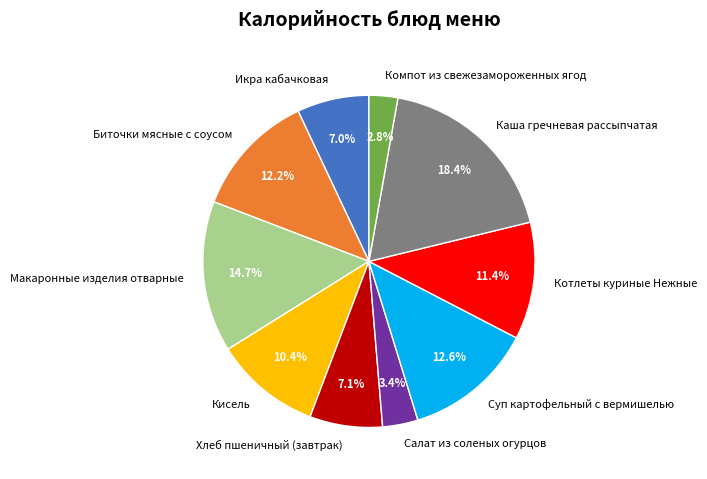

To the nearest percent, what is the average slice percentage?

10%